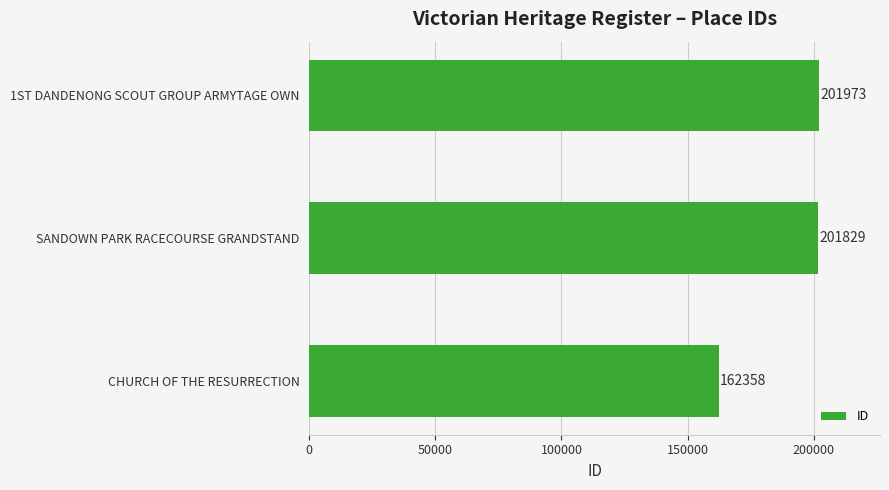

Reading bottom to top, extract all data points from this chart.

162358	201829	201973